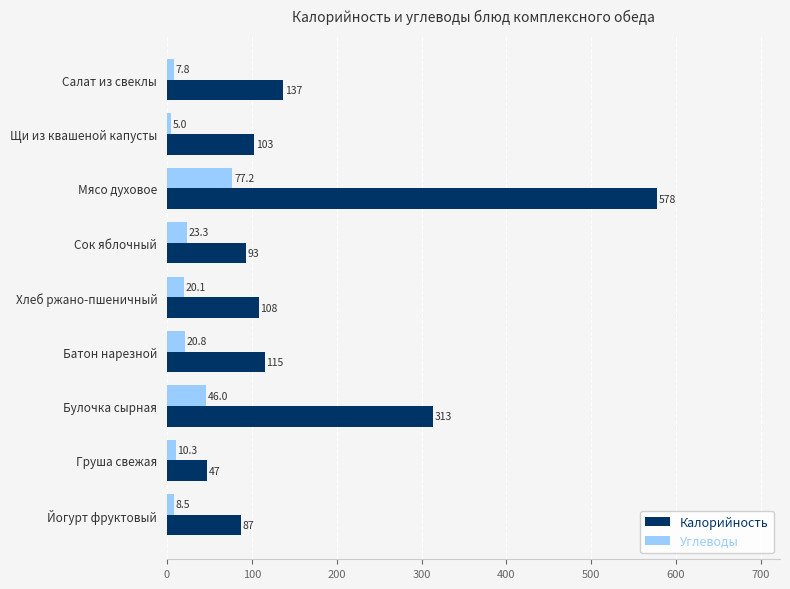

Which series has the widest spread of values?

Калорийность